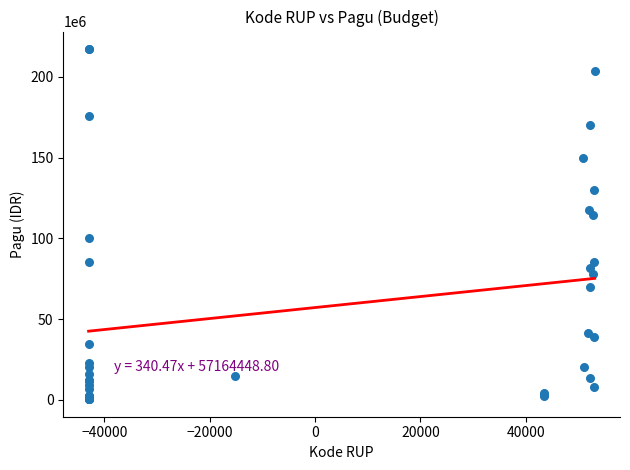

What Y value in the scatter plot is closest to 108830000?

114296000